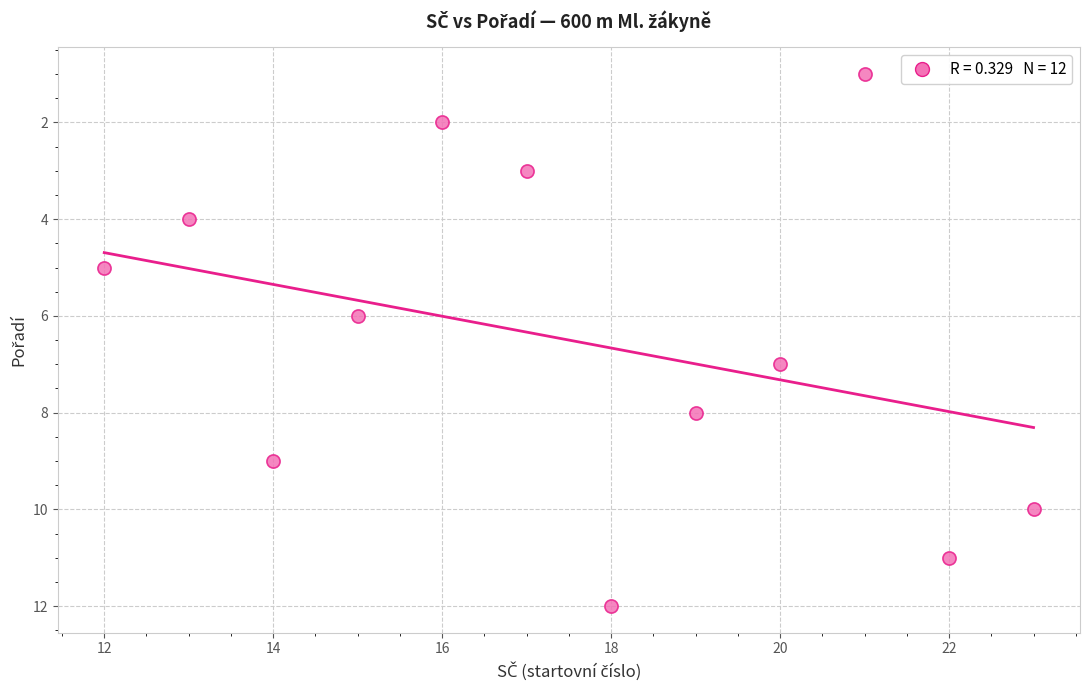

What is the range of X values (max minus min)?

11